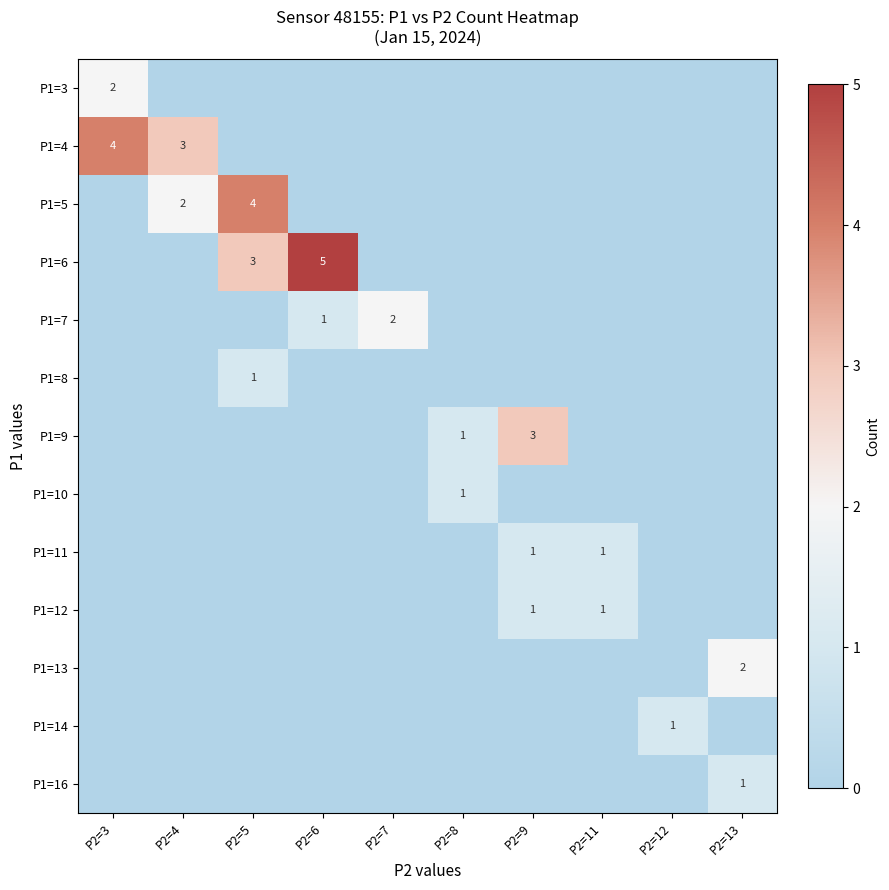

True or false: P1=11 has a value of 1 at P2=11.

True